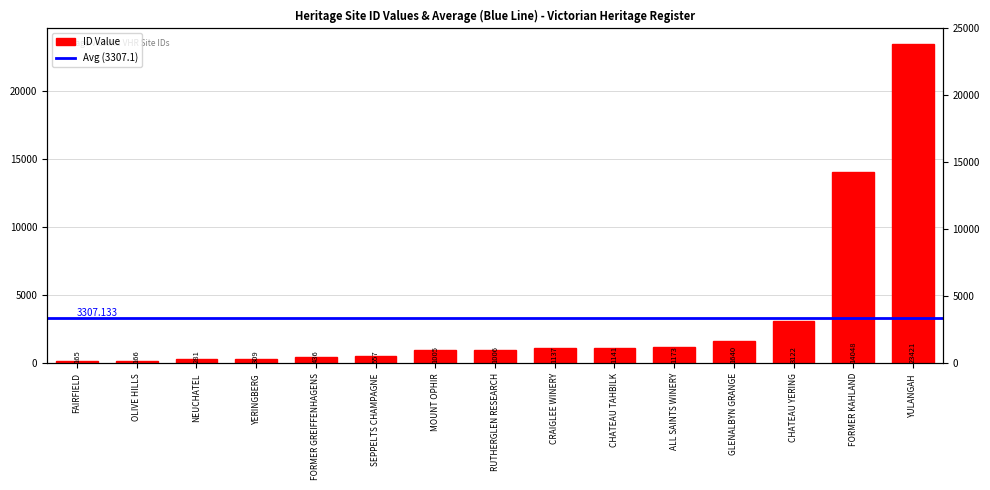

What is the difference between the maximum and minimum values?

23256